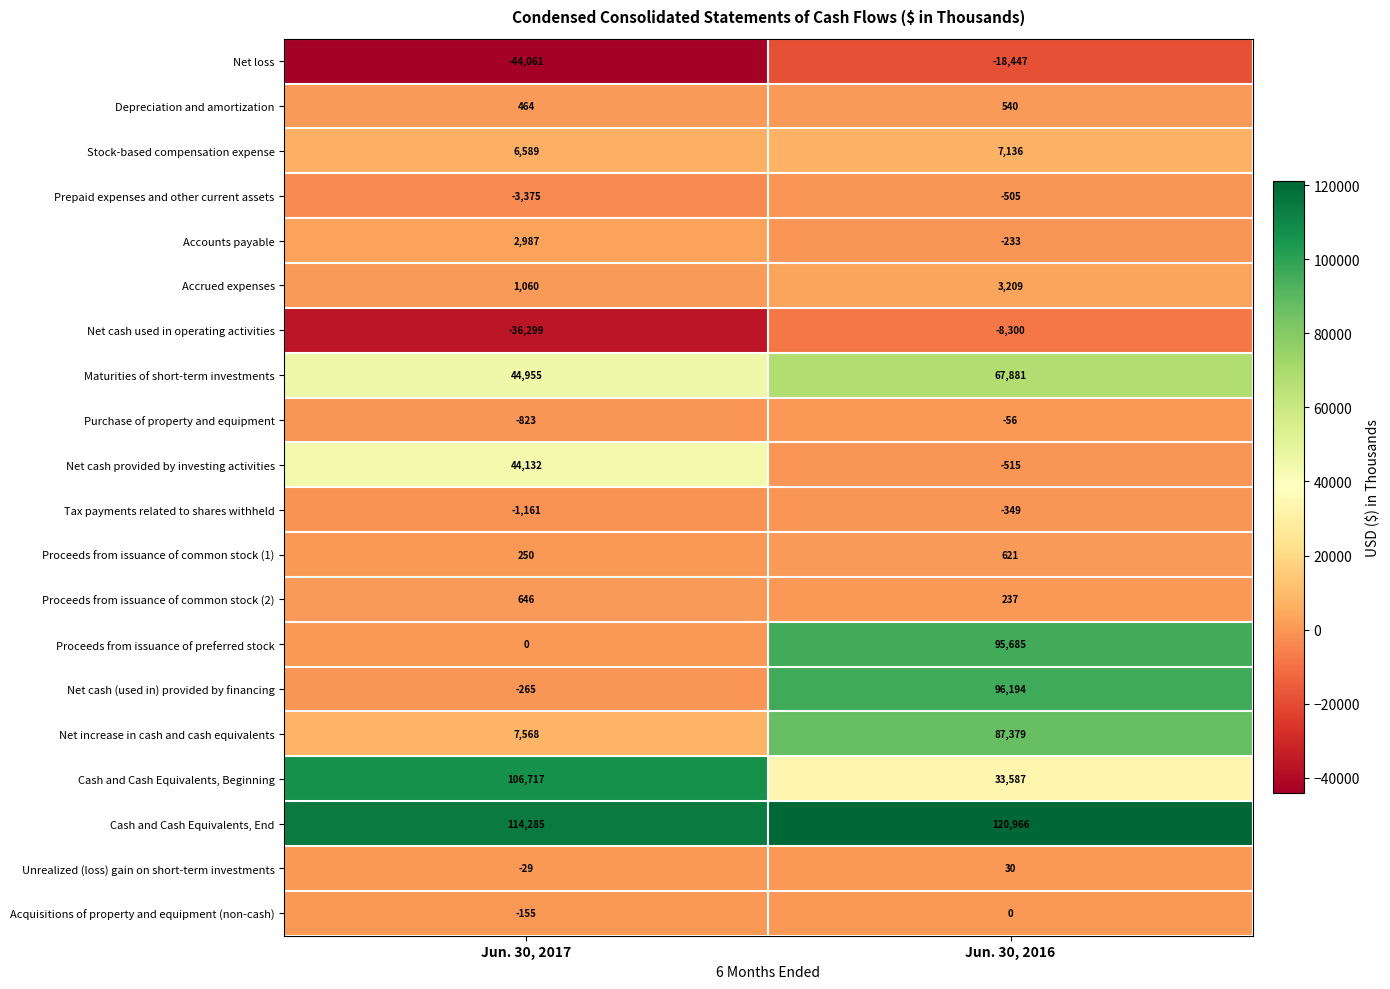

What is the sum of all Stock-based compensation expense values?

13725